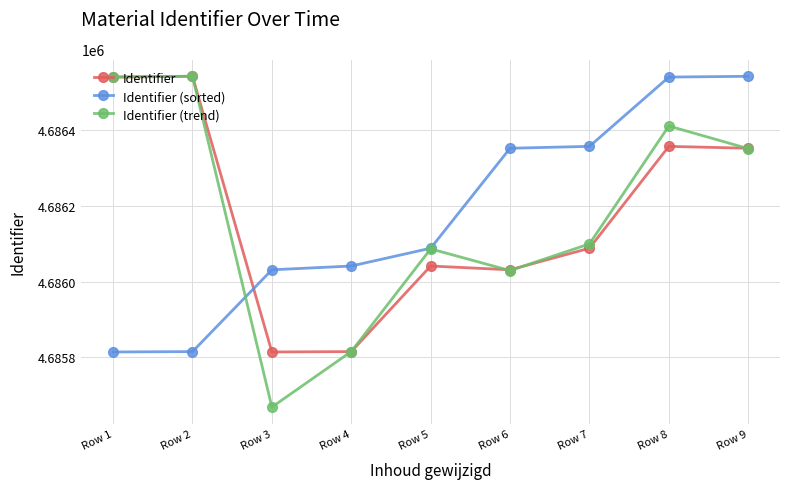

What is the value of the Identifier (sorted) point at the 7th from the left?

4686357.0